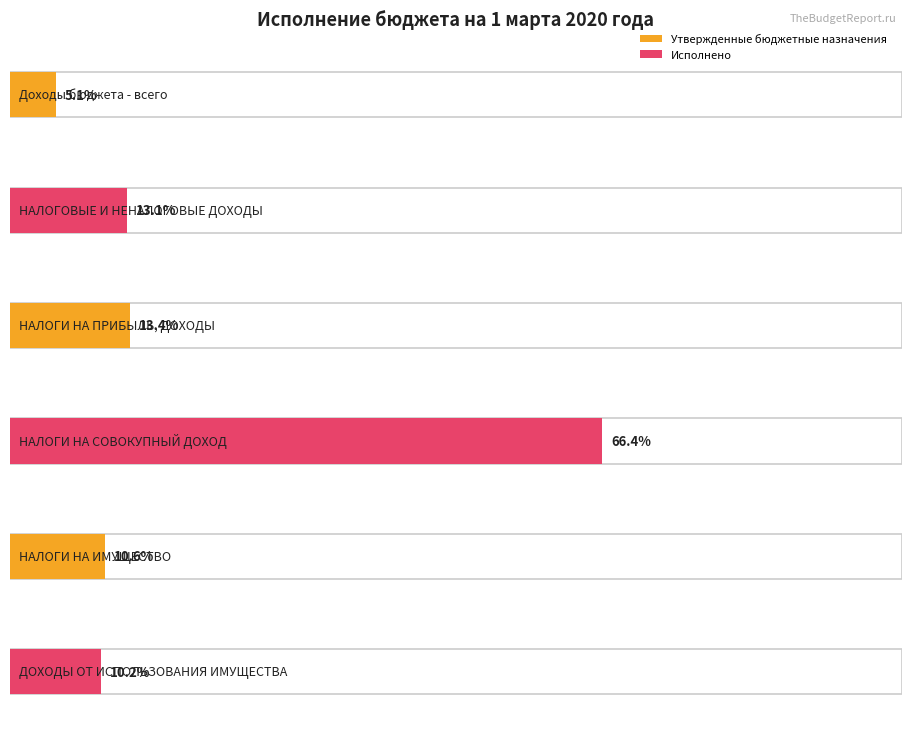

Is the value of Утвержденные бюджетные назначения at Доходы бюджета - всего greater than the value of Исполнено at НАЛОГИ НА ПРИБЫЛЬ, ДОХОДЫ?

Yes